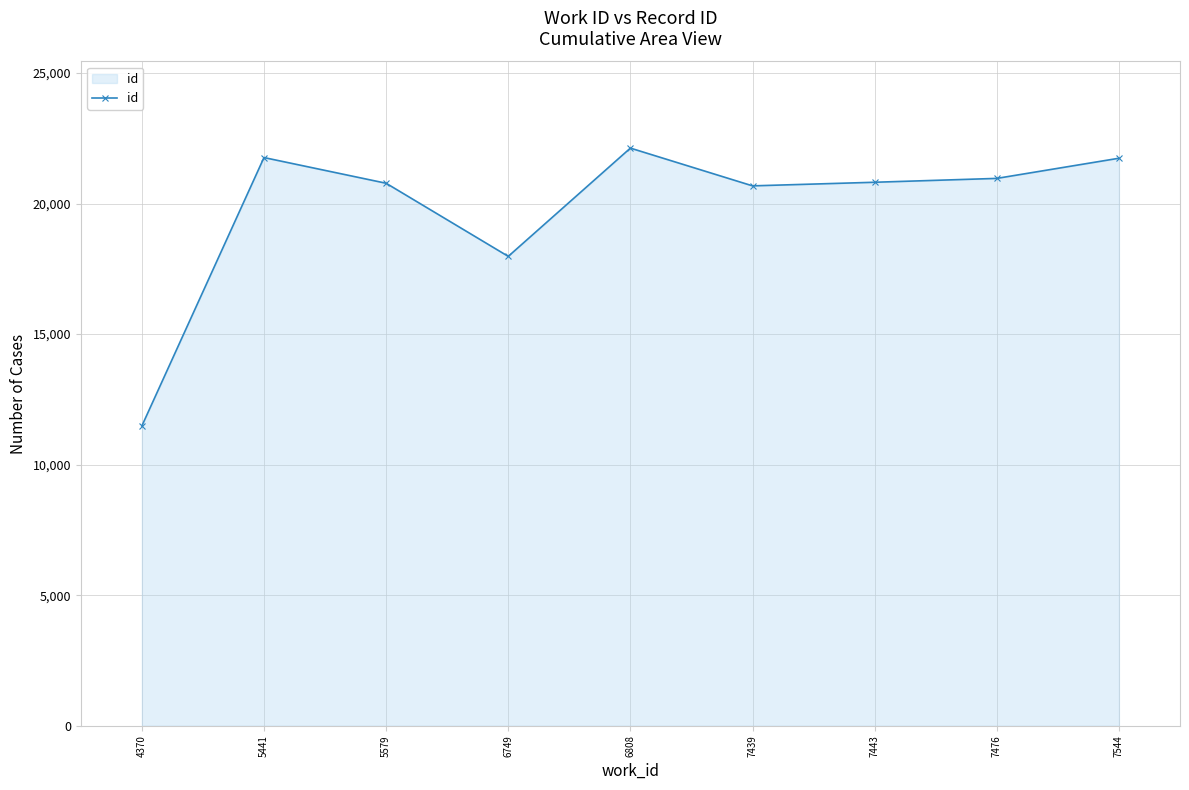

Which has a higher value, 6749 or 5579?

5579